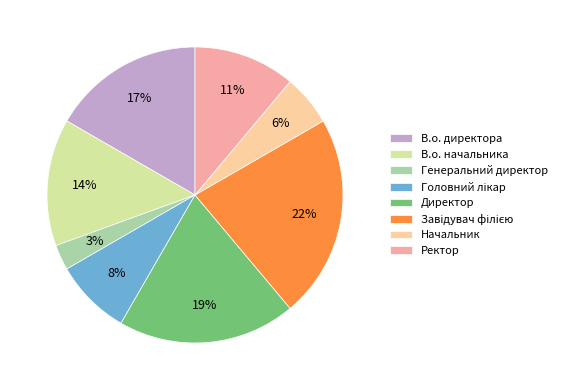

Which category has the smallest portion of the pie?

Генеральний директор